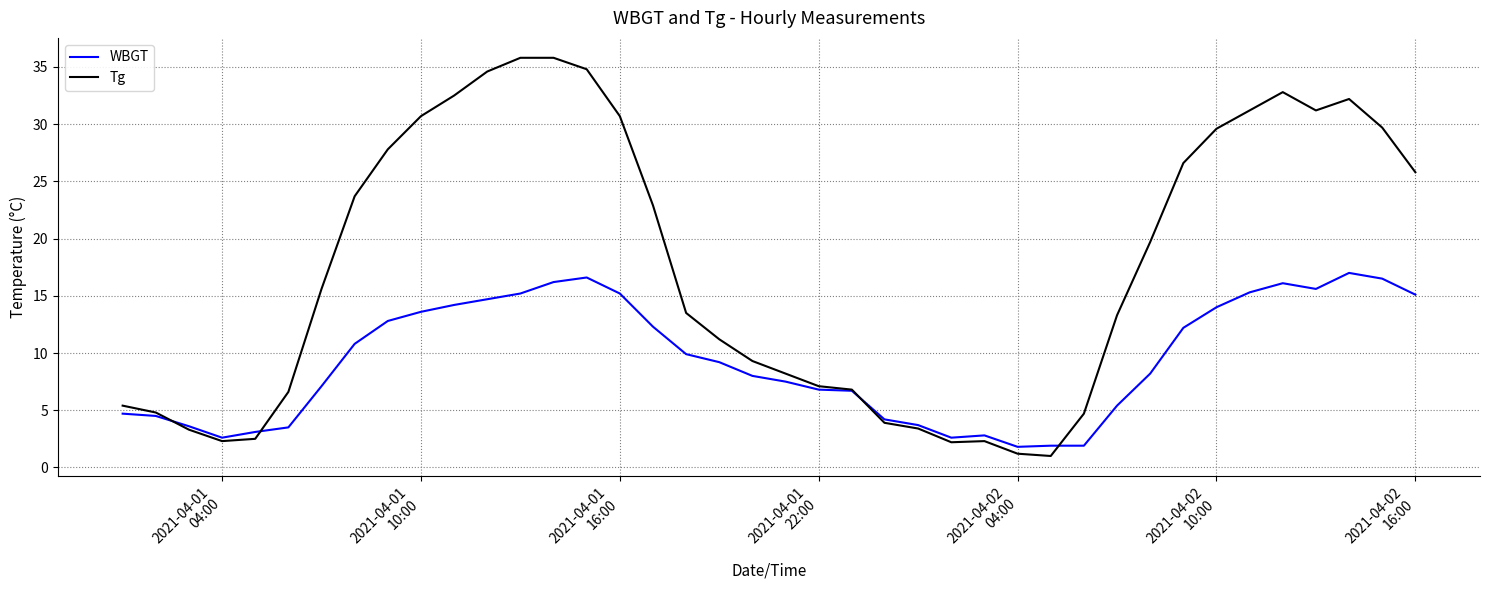

What is the greatest value displayed?

35.8